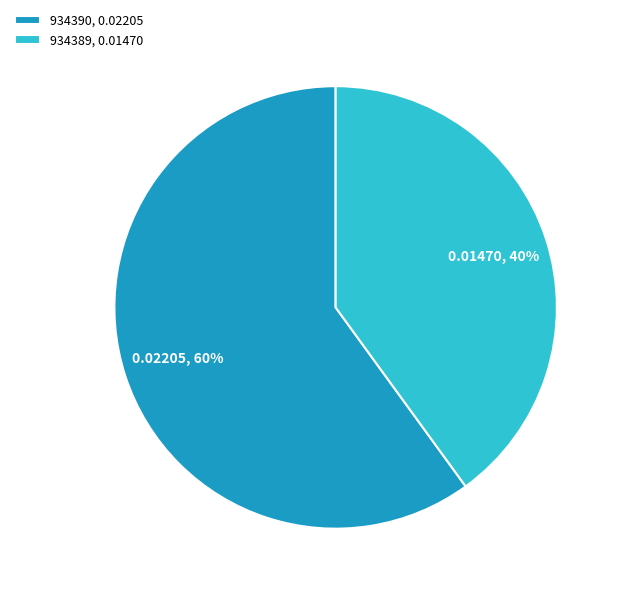

Do 934389, 0.01470 and 934390, 0.02205 together represent more than half of the pie?

Yes